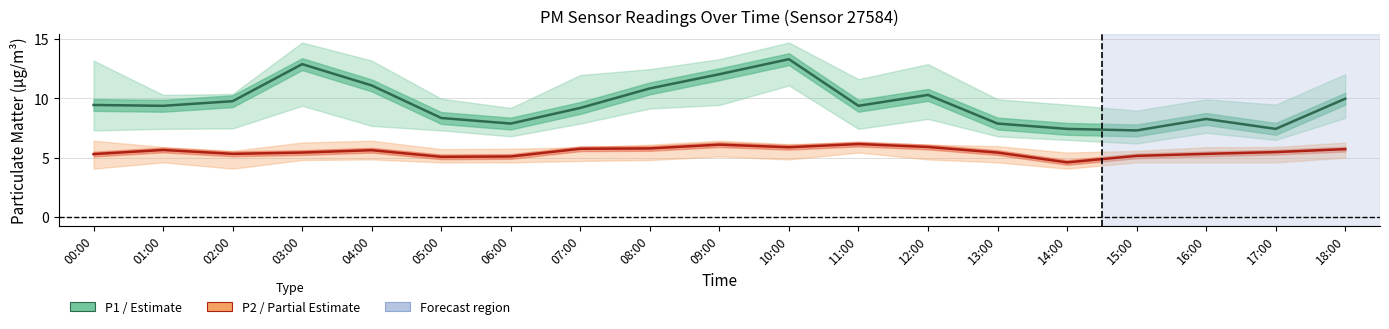

At how many categories does at least one series exceed 8?

14